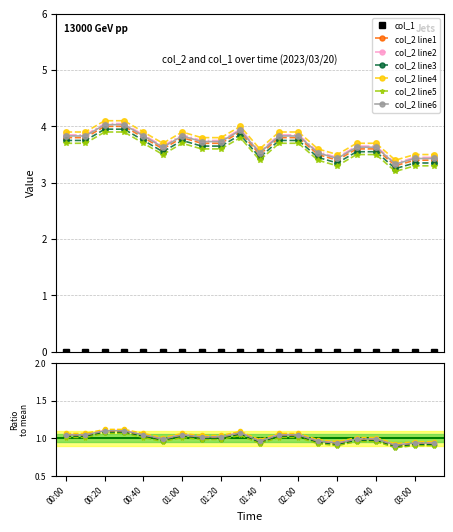

What is the change in value from 02:40 to 03:00?

-0.2